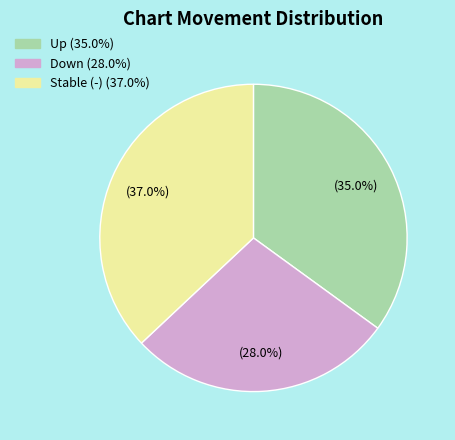

Does any single category account for the majority?

No